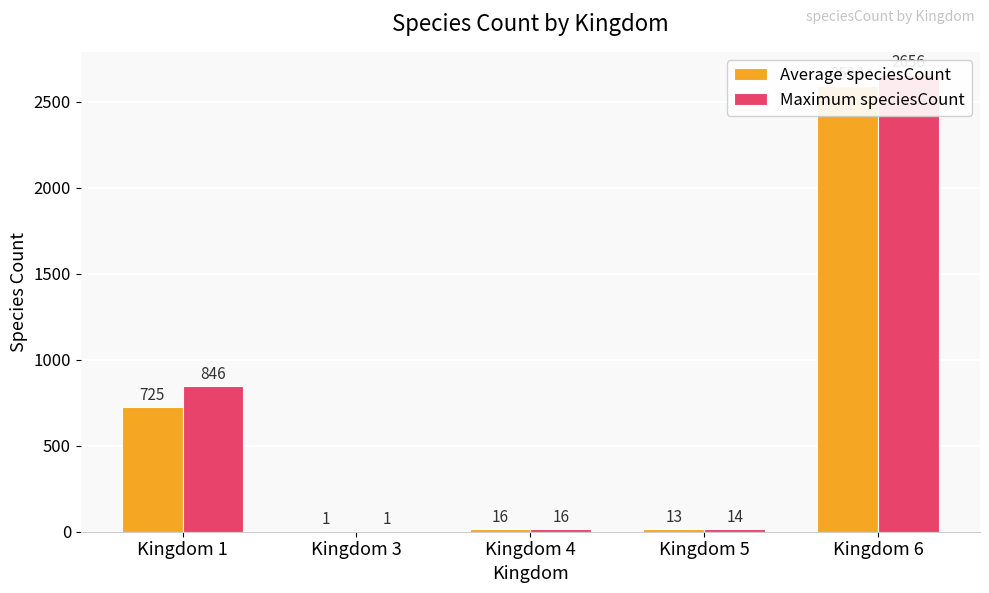

How many bars are there in each group?

2